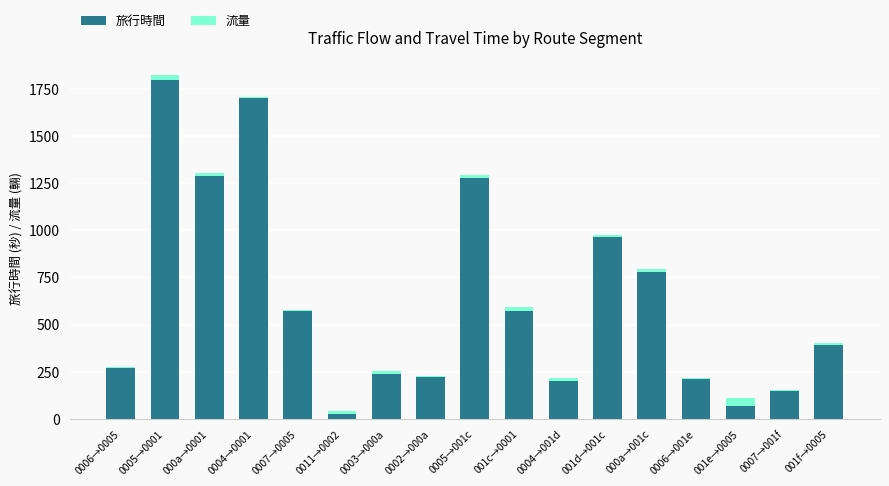

Is it true that 旅行時間 equals 269 at 0006→0005?

True